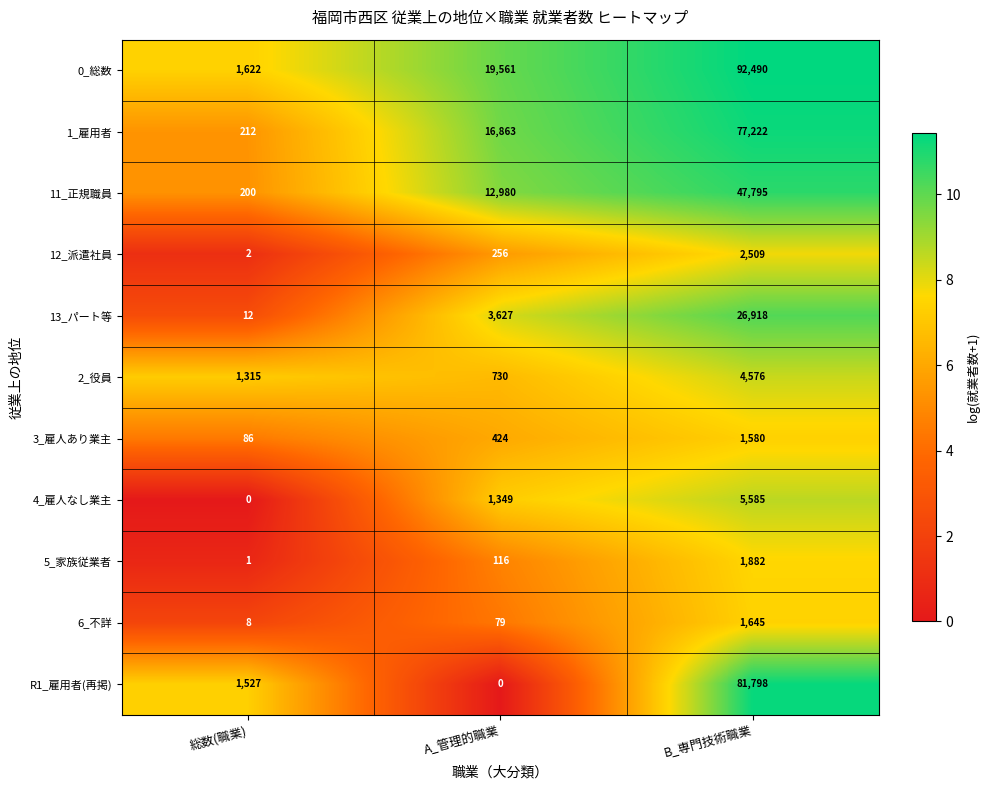

Read the 4_雇人なし業主 value at B_専門技術職業, to the nearest 50.

5600